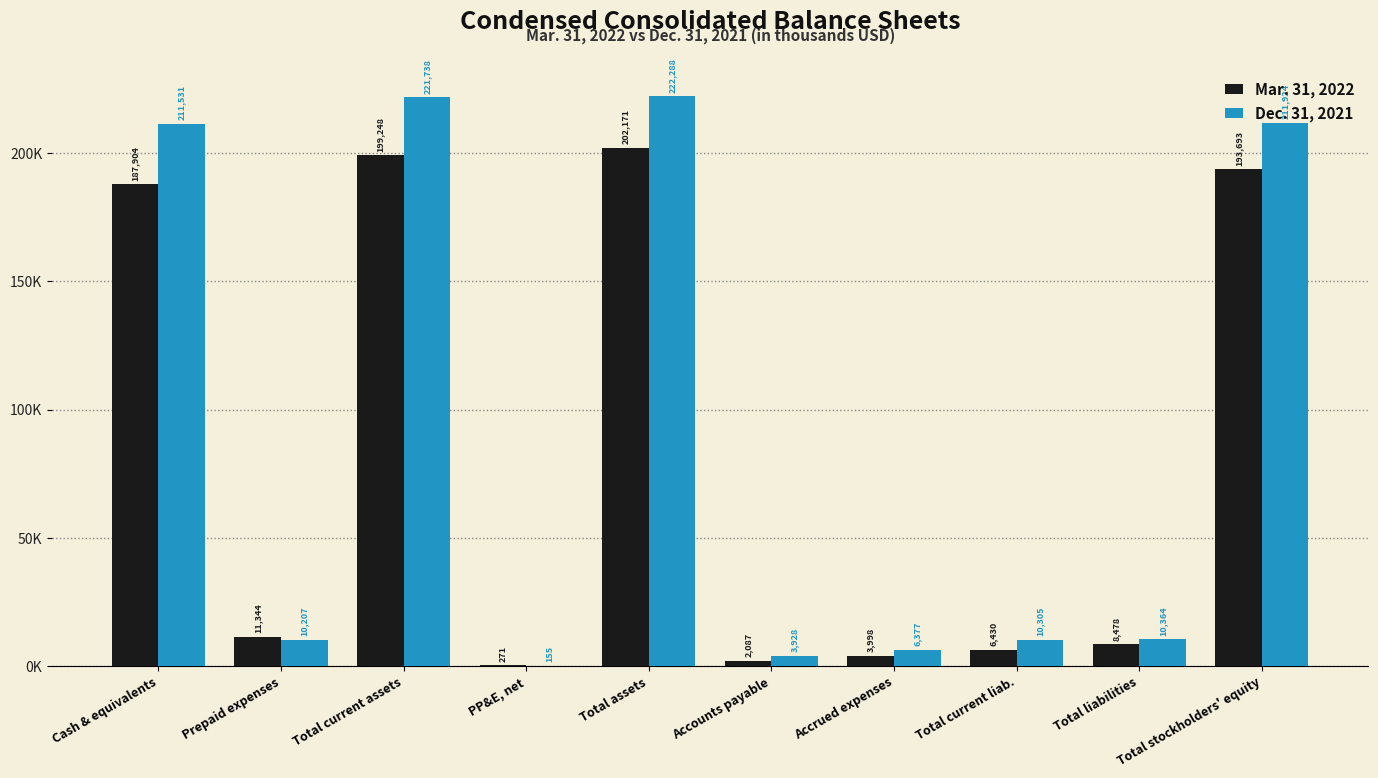

At which label does Dec. 31, 2021 reach its peak?

Total assets